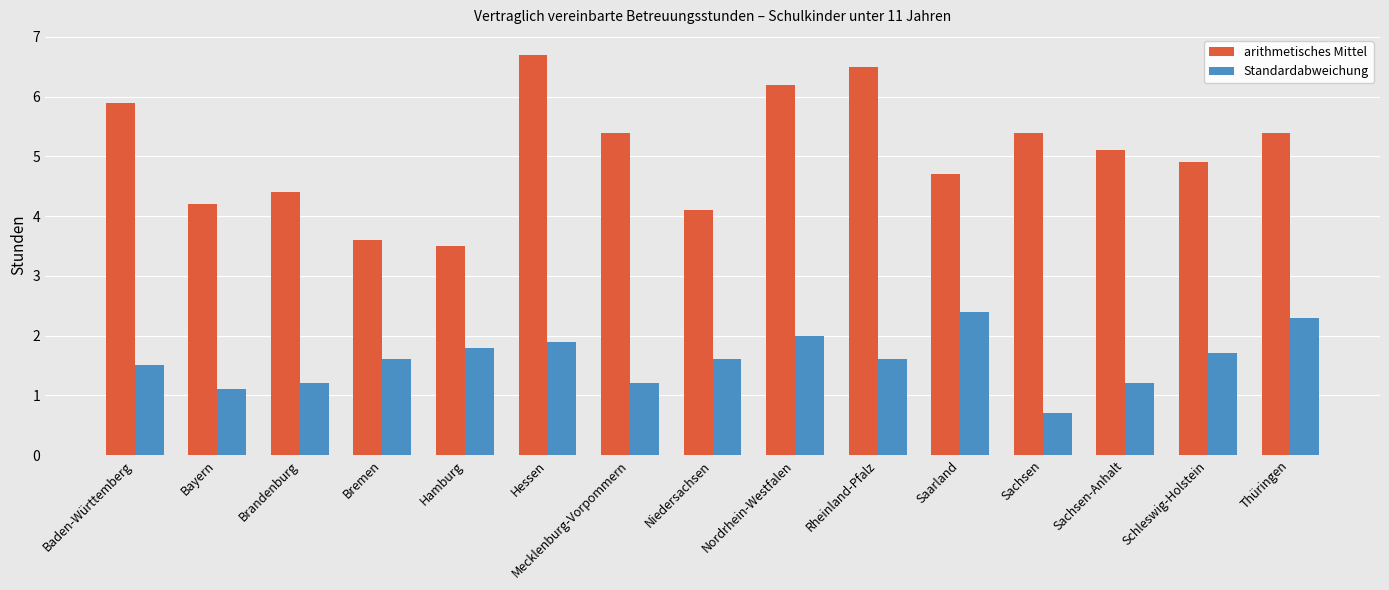

How many distinct data groups are displayed?

2